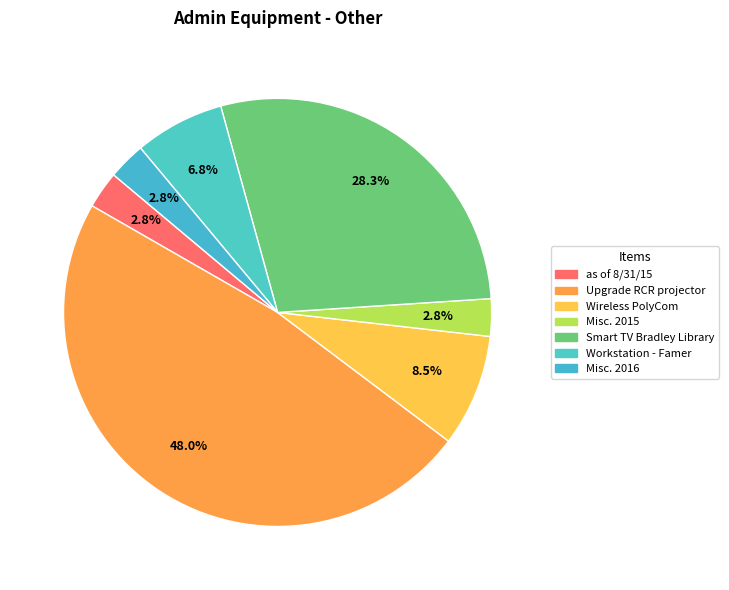

How many slices are in this pie chart?

7